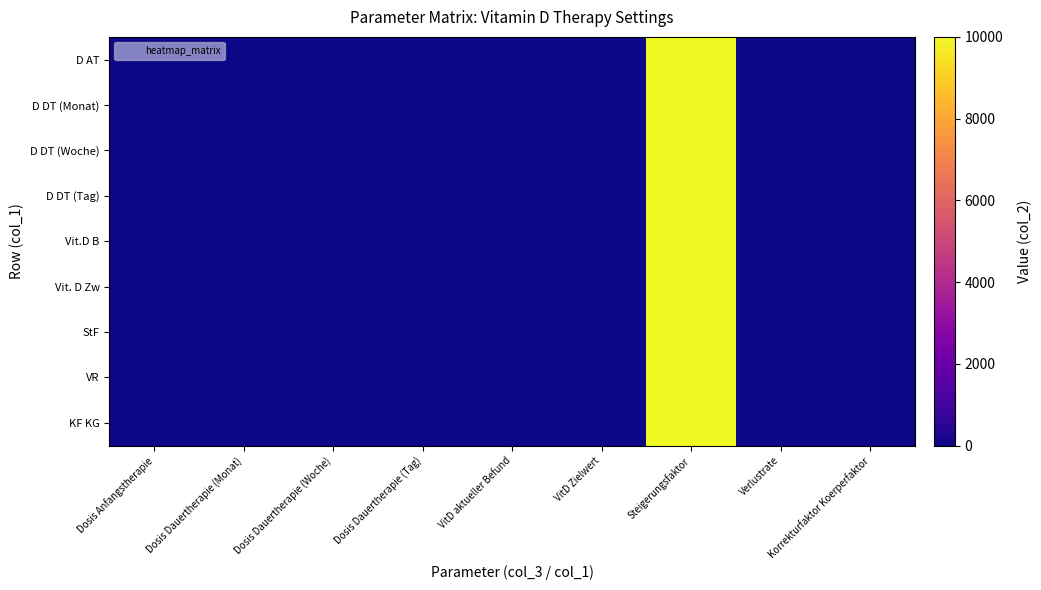

At Dosis Anfangstherapie, list the series in order from largest to smallest.

D AT, D DT (Monat), D DT (Woche), D DT (Tag), Vit.D B, Vit. D Zw, StF, VR, KF KG